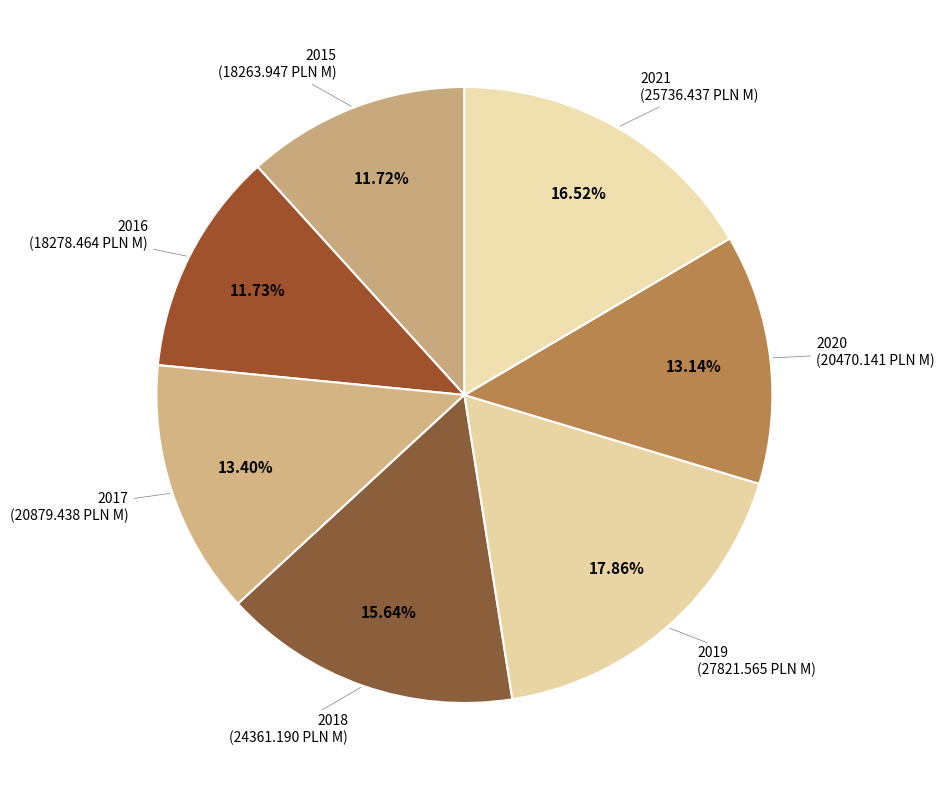

What is the largest slice in the pie chart?

2019